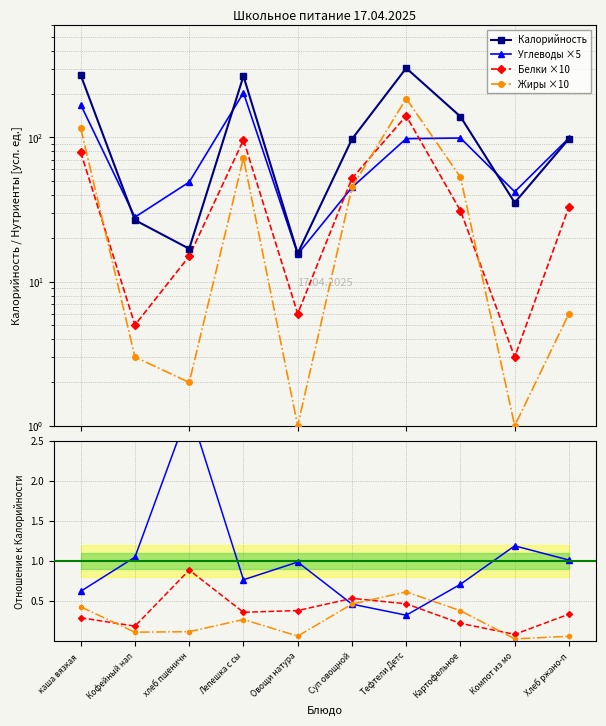

The value of Калорийность at Картофельное is 139.4. True or false?

True